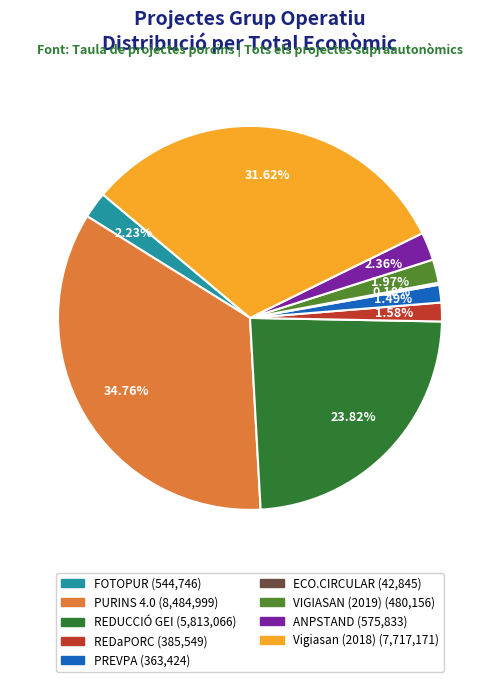

Is the sum of PURINS 4.0 and REDUCCIÓ GEI greater than half?

Yes